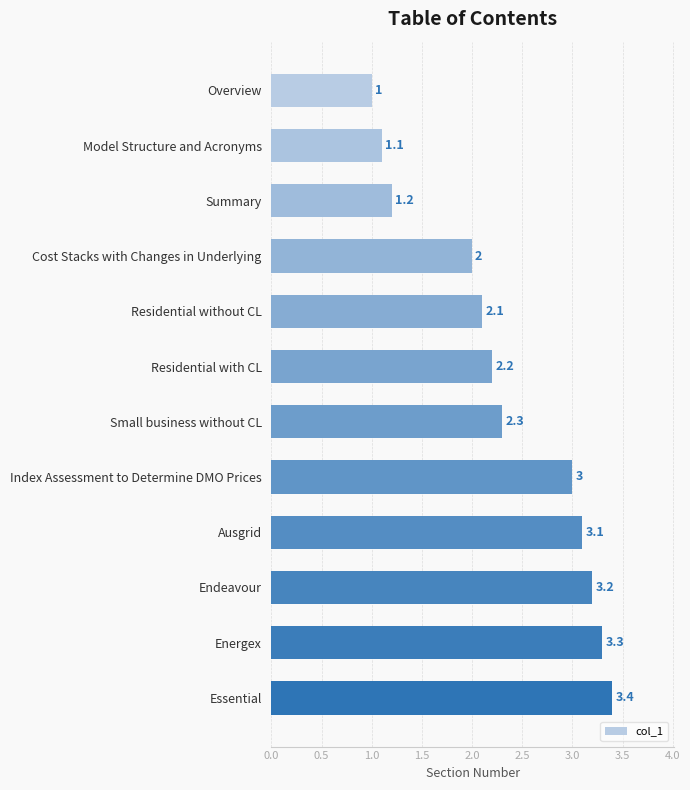

How many series are shown in this chart?

1